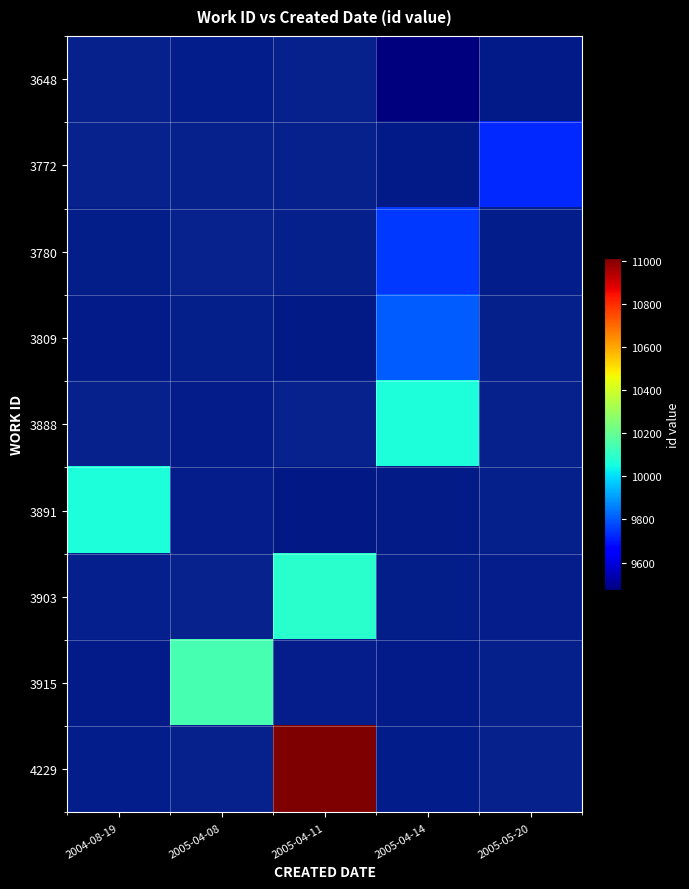

The value of 3772 at 2004-08-19 is 4023.6. True or false?

False